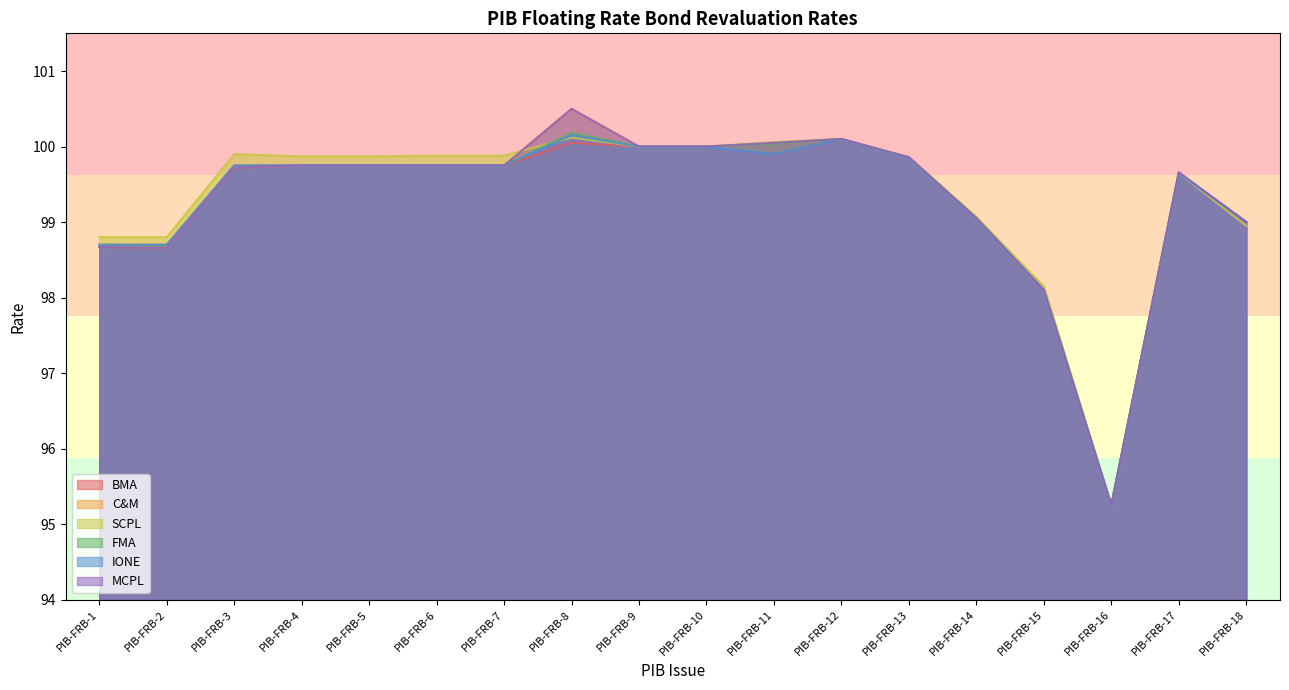

Is the value of SCPL at PIB-FRB-14 greater than the value of BMA at PIB-FRB-16?

Yes